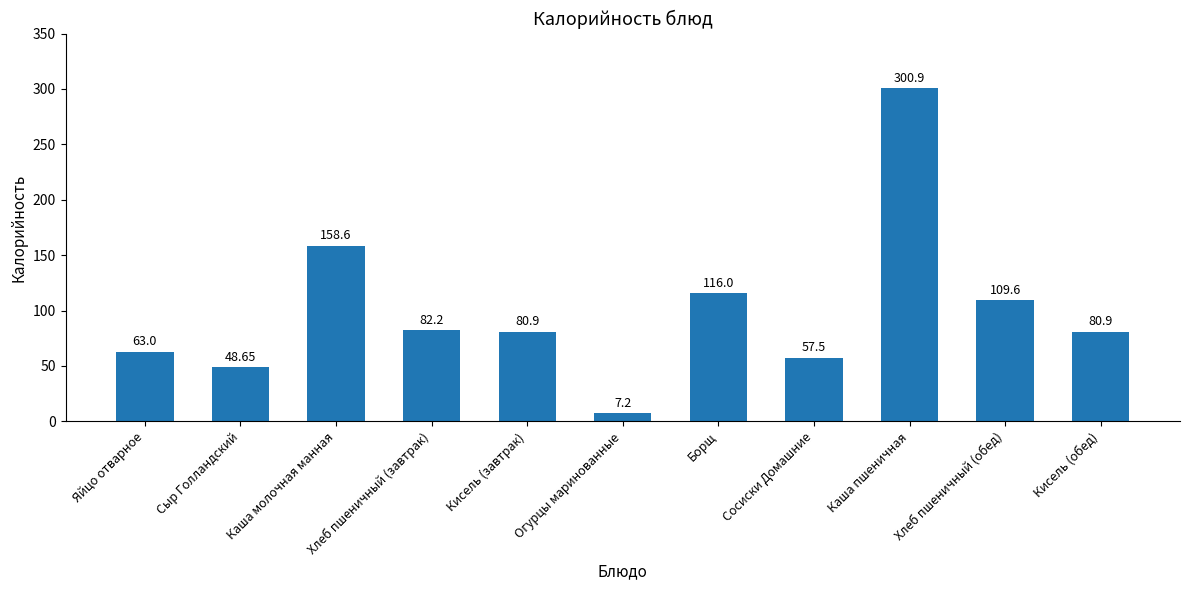

The chart shows a value of 82.2 at Хлеб пшеничный (завтрак). True or false?

True